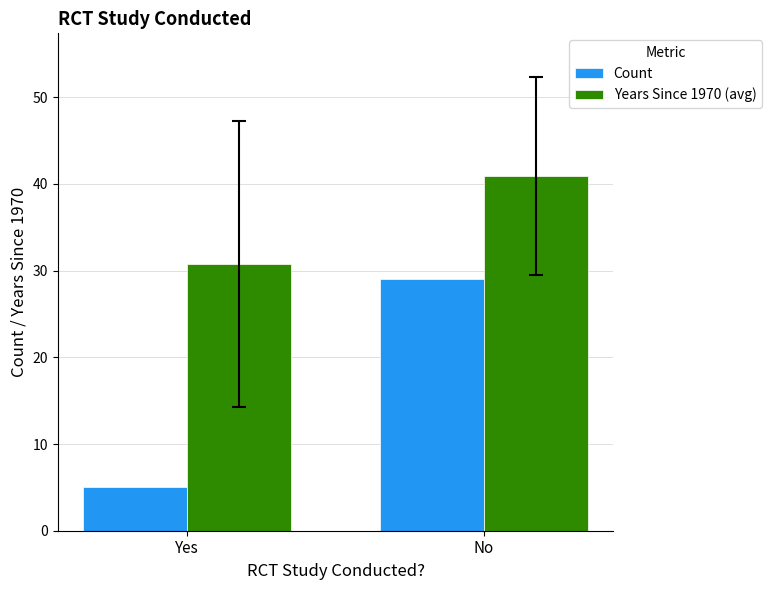

Which category has the lowest value in the Count series?

Yes